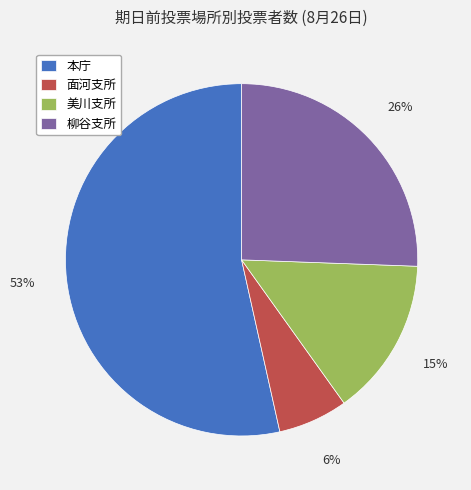

Rank the categories by value from lowest to highest.

面河支所, 美川支所, 柳谷支所, 本庁